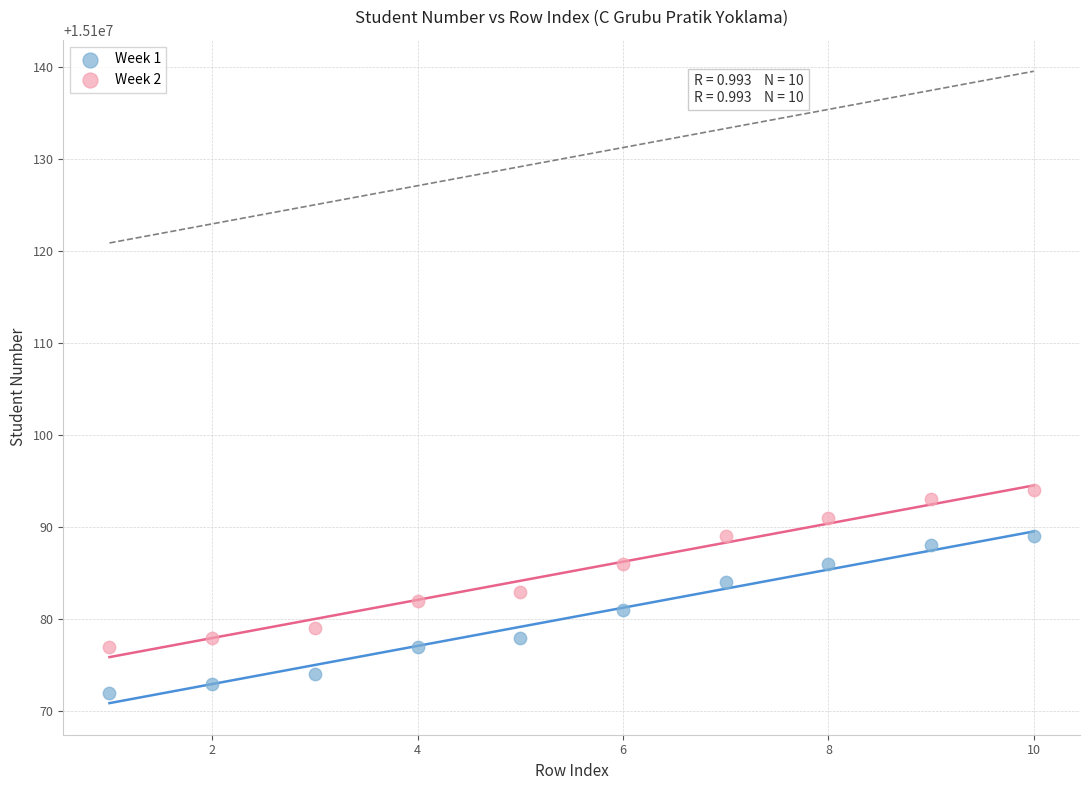

What are all the series names shown in the legend?

Week 1, Week 2